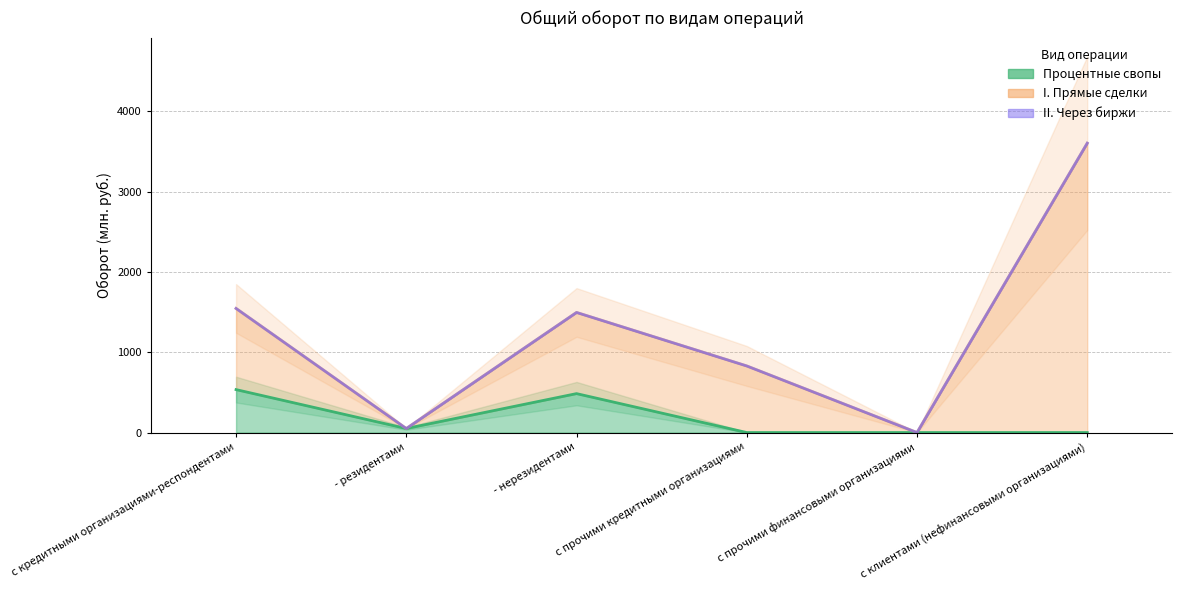

Reading left to right, transcribe all the data shown in this chart.

Процентные свопы: 534.9	50.0	484.9	0.0	0.0	0.0
I. Прямые сделки: 1546.3	50.0	1496.3	829.5	0.0	3606.1